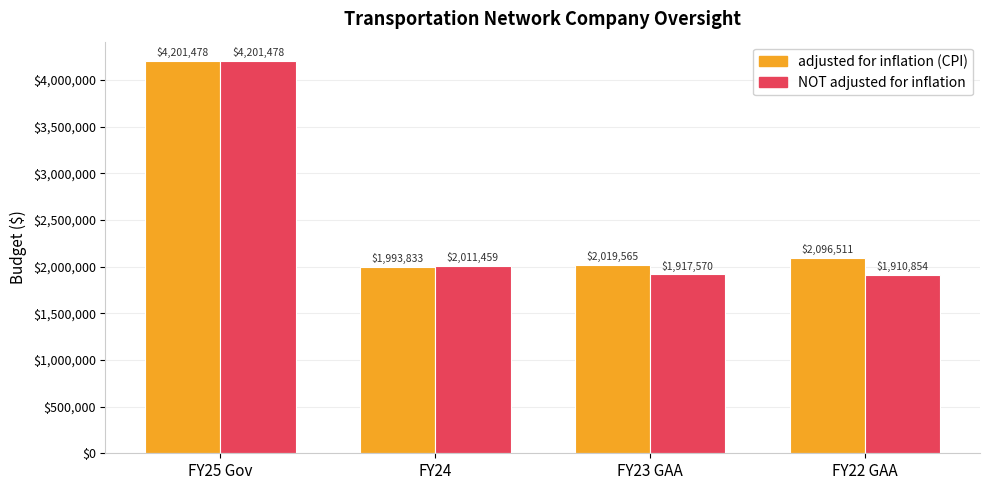

What is the label of the 3rd bar from the right?

FY24